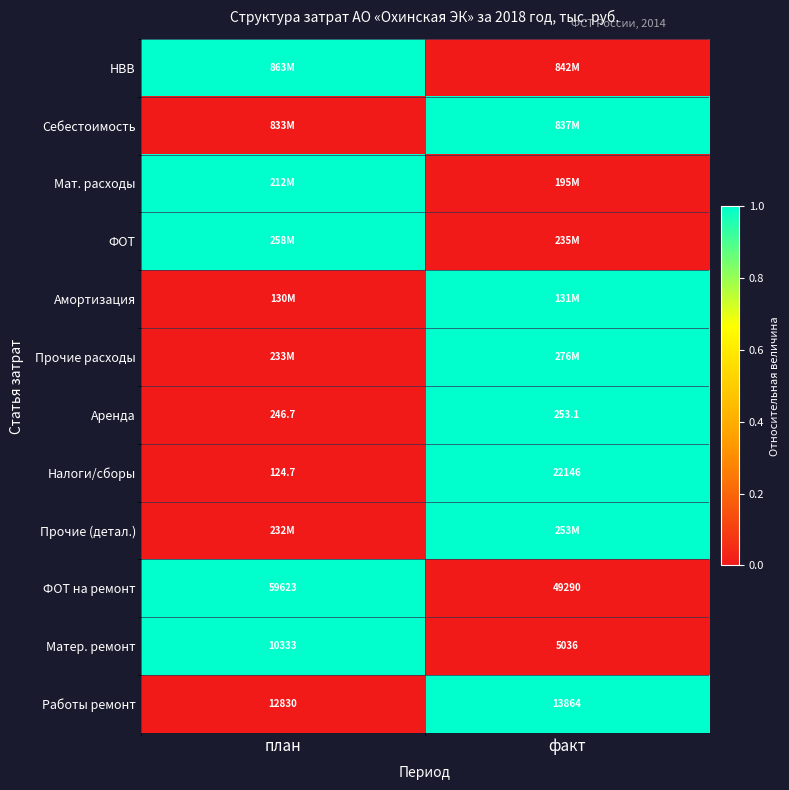

At which label is Работы ремонт closest to 13347?

план